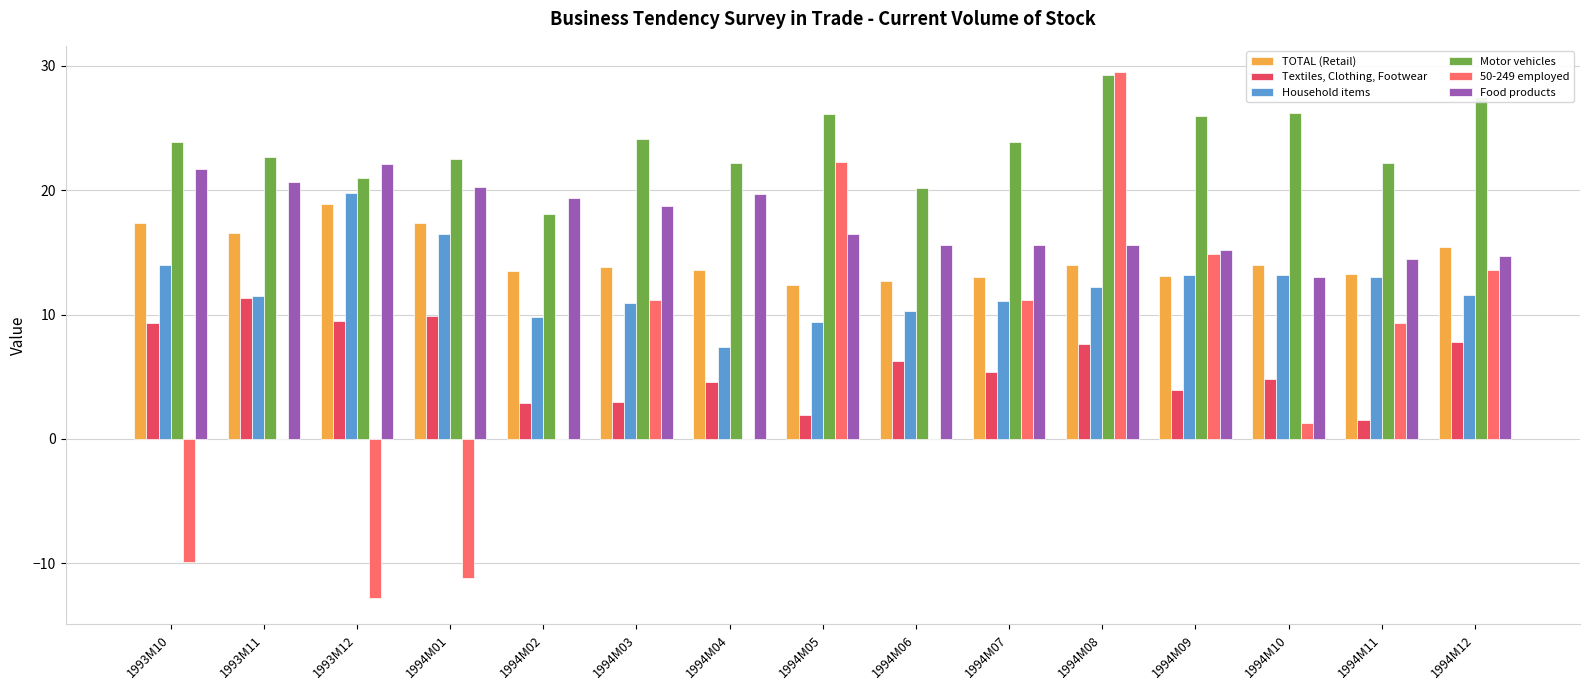

Which label corresponds to the largest value in the chart?

1994M08